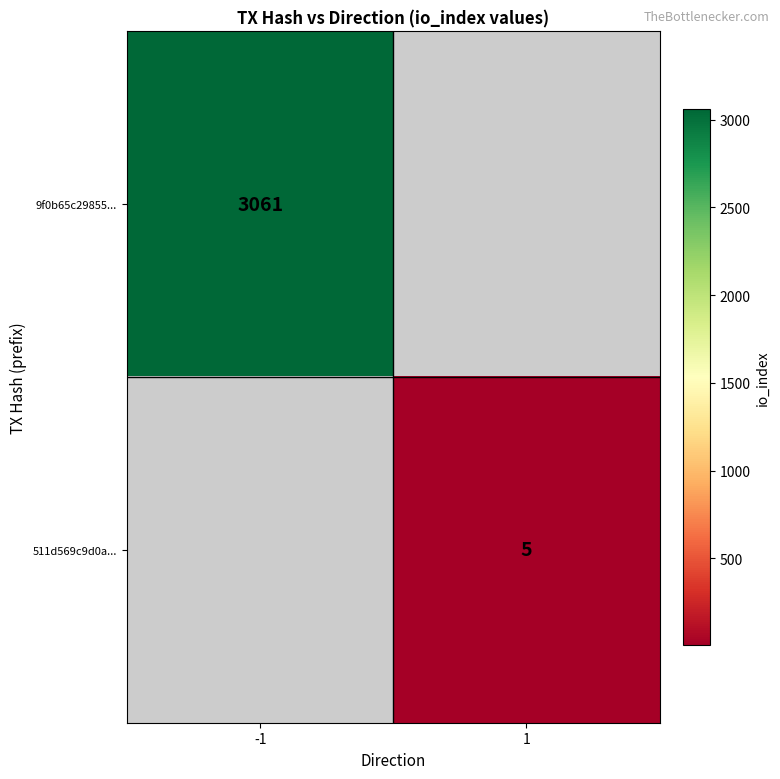

Is it true that 511d569c9d0a... equals 7 at 1?

False